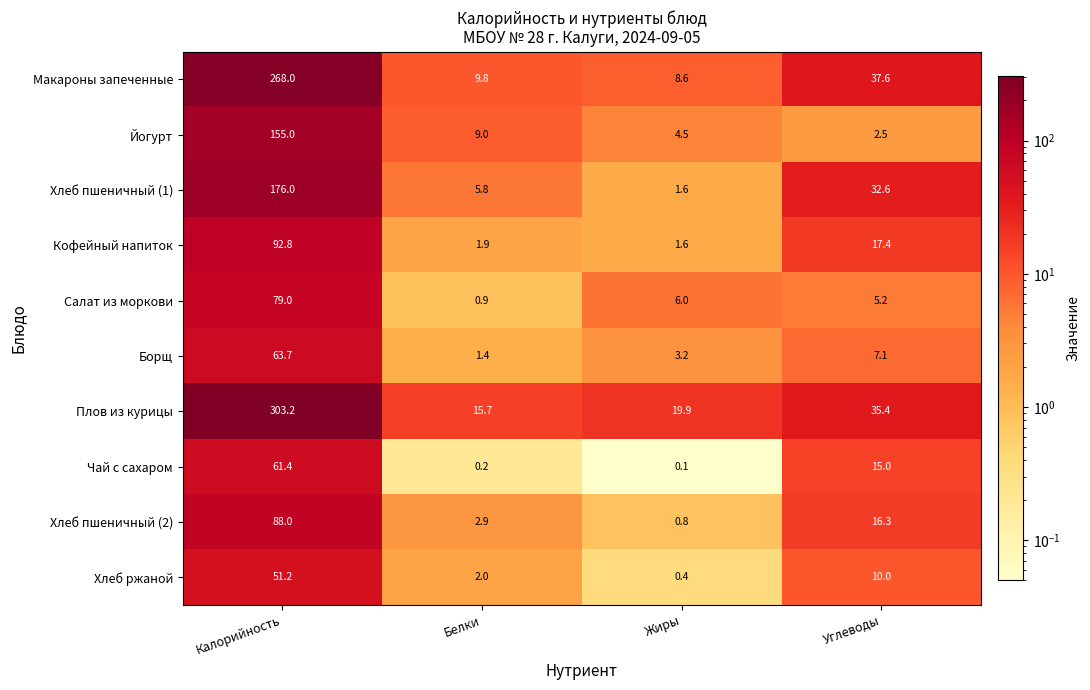

How many values in the Макароны запеченные series exceed 37?

2